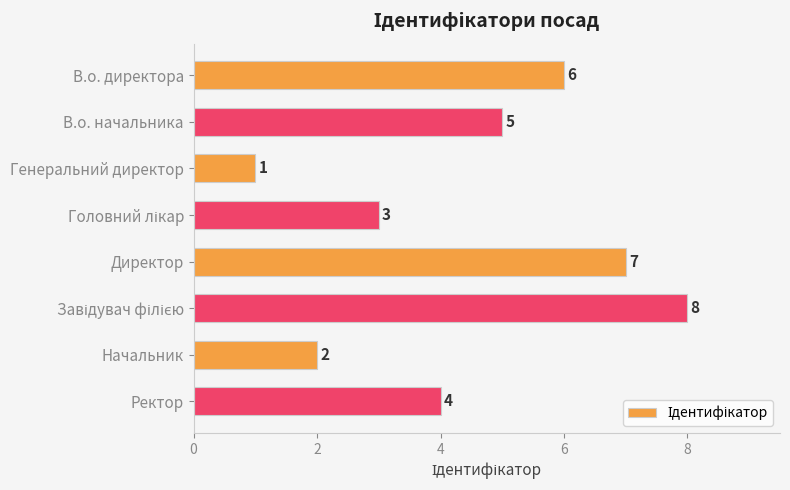

What is the difference between the second highest and minimum values?

6